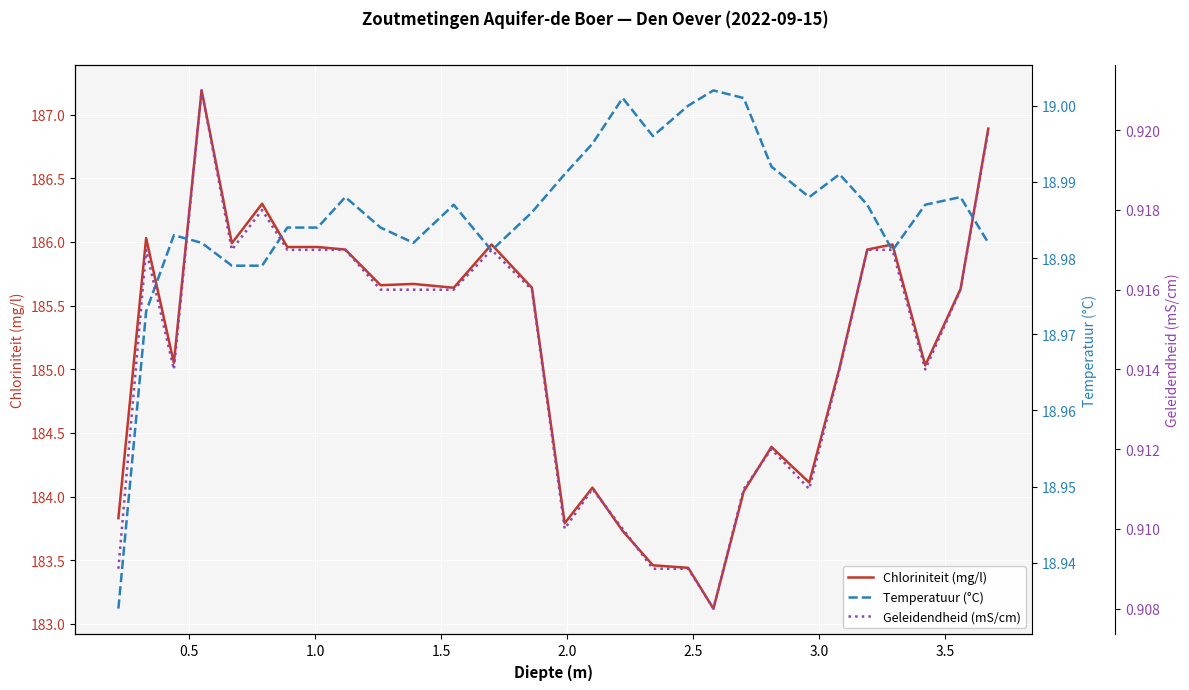

Reading left to right, what are all the values shown in this chart?

Chloriniteit (mg/l): 183.8	186.0	185.1	187.2	186.0	186.3	186.0	186.0	185.9	185.7	185.7	185.6	186.0	185.6	183.8	184.1	183.7	183.5	183.4	183.1	184.0	184.4	184.1	185.0	185.9	186.0	185.0	185.6	186.9
Temperatuur (°C): 18.9	19.0	19.0	19.0	19.0	19.0	19.0	19.0	19.0	19.0	19.0	19.0	19.0	19.0	19.0	19.0	19.0	19.0	19.0	19.0	19.0	19.0	19.0	19.0	19.0	19.0	19.0	19.0	19.0
Geleidendheid (mS/cm): 0.9	0.9	0.9	0.9	0.9	0.9	0.9	0.9	0.9	0.9	0.9	0.9	0.9	0.9	0.9	0.9	0.9	0.9	0.9	0.9	0.9	0.9	0.9	0.9	0.9	0.9	0.9	0.9	0.9